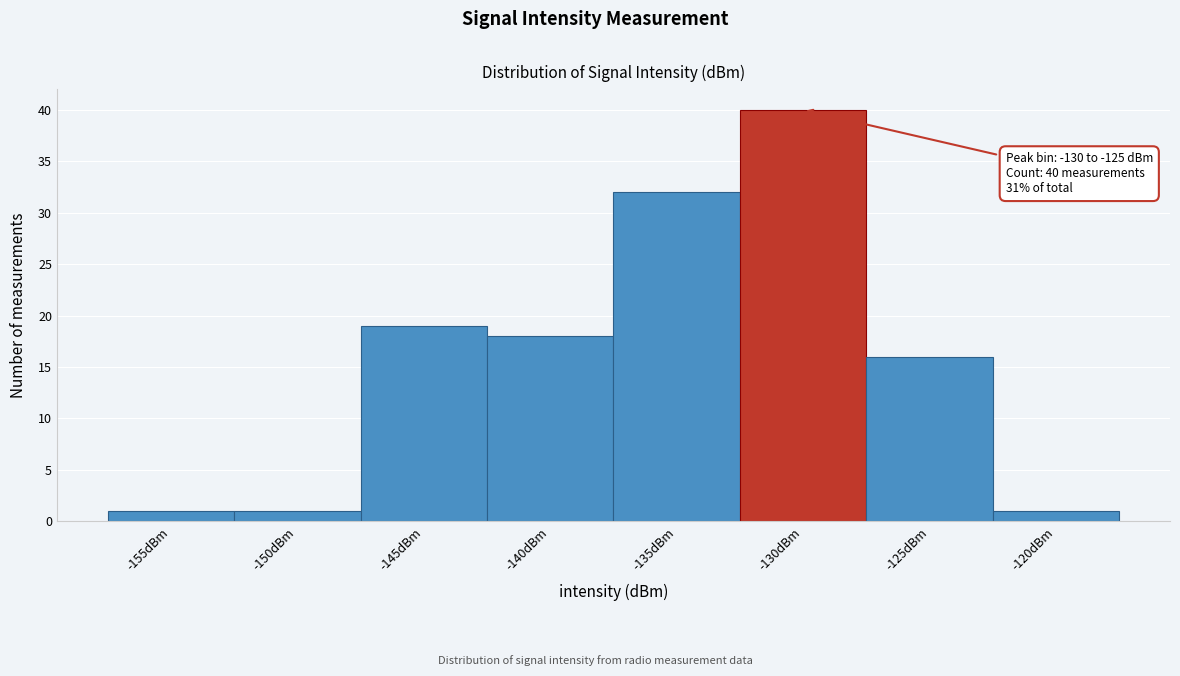

Reading left to right, list all the values displayed in this chart.

1	1	19	18	32	40	16	1